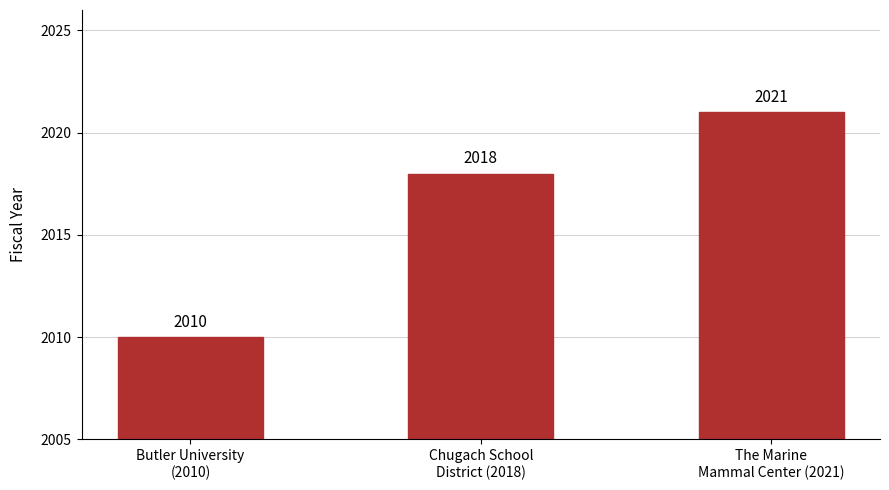

Which has a higher value, Butler University
(2010) or Chugach School
District (2018)?

Chugach School
District (2018)